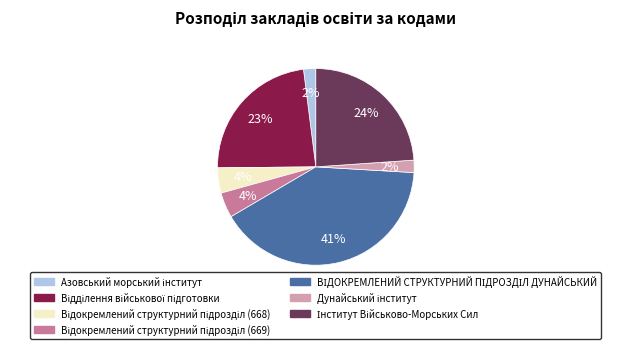

Is there any slice that represents more than half of the pie?

No